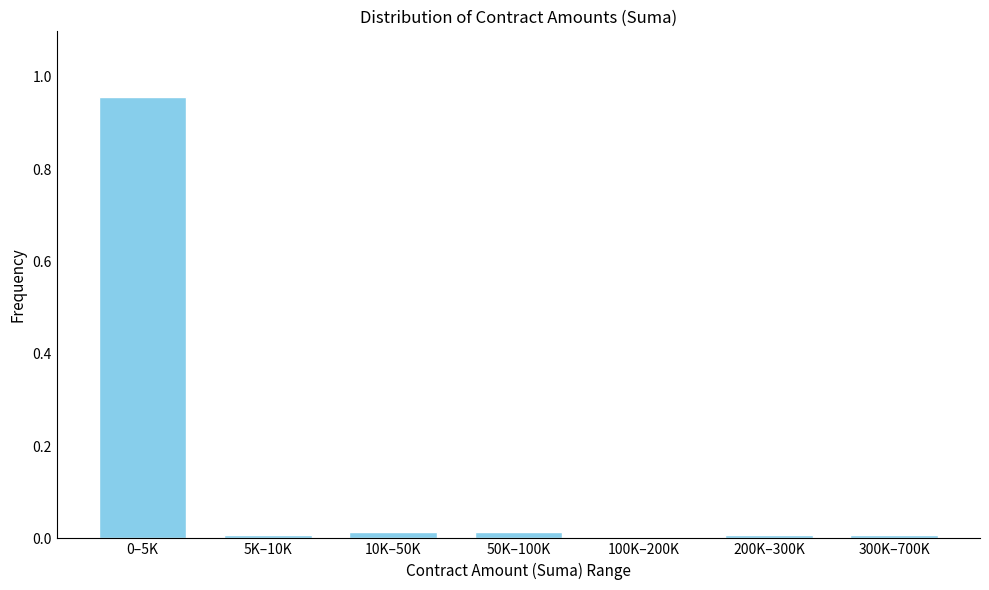

The value at 200K–300K is 0.0. True or false?

True